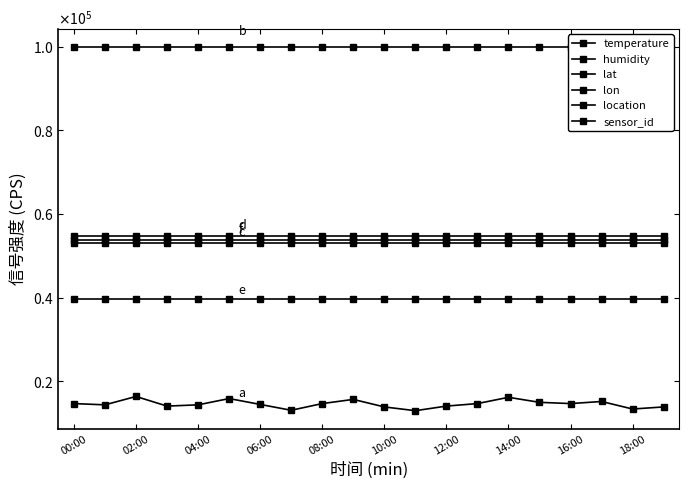

Reading right to left, list all the values displayed in this chart.

temperature: 13900	13400	15200	14700	15000	16200	14700	14100	13000	13900	15700	14700	13100	14500	15900	14400	14100	16400	14400	14700
humidity: 99900	99900	99900	99900	99900	99900	99900	99900	99900	99900	99900	99900	99900	99900	99900	99900	99900	99900	99900	99900
lat: 53184	53184	53184	53184	53184	53184	53184	53184	53184	53184	53184	53184	53184	53184	53184	53184	53184	53184	53184	53184
lon: 54860	54860	54860	54860	54860	54860	54860	54860	54860	54860	54860	54860	54860	54860	54860	54860	54860	54860	54860	54860
location: 39791	39791	39791	39791	39791	39791	39791	39791	39791	39791	39791	39791	39791	39791	39791	39791	39791	39791	39791	39791
sensor_id: 53880	53880	53880	53880	53880	53880	53880	53880	53880	53880	53880	53880	53880	53880	53880	53880	53880	53880	53880	53880